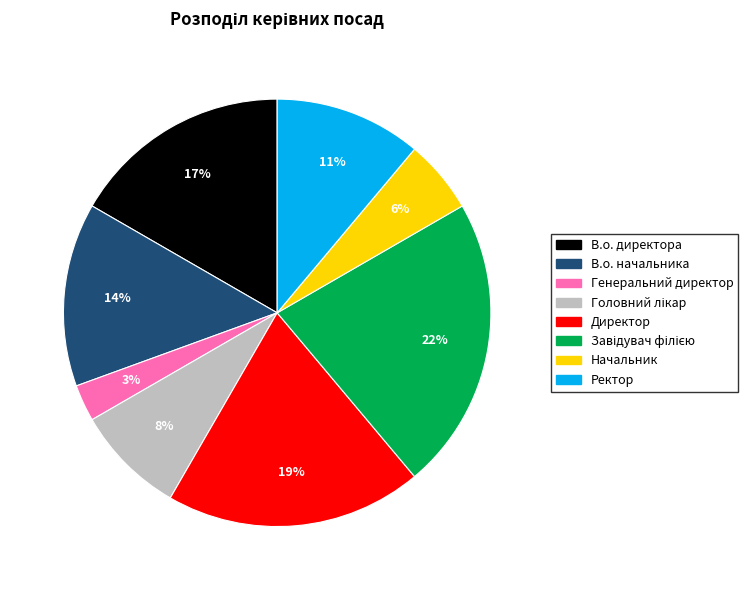

Which category has the smallest portion of the pie?

Генеральний директор